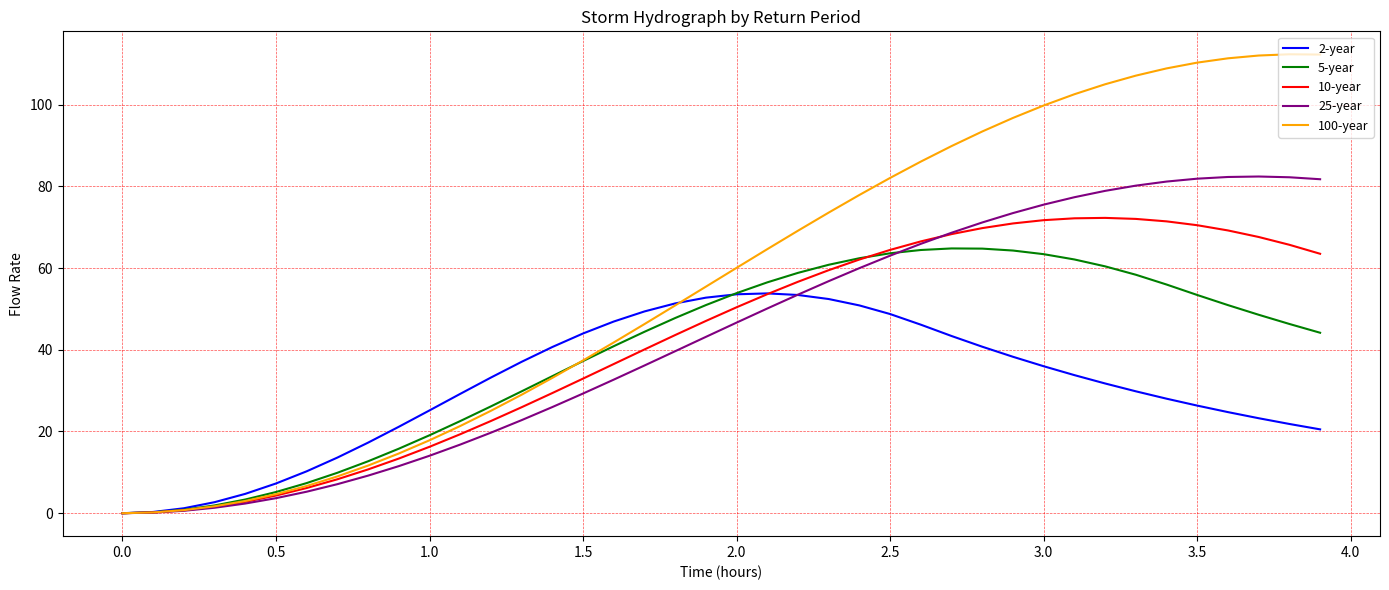

Which series has the largest total across all categories?

100-year